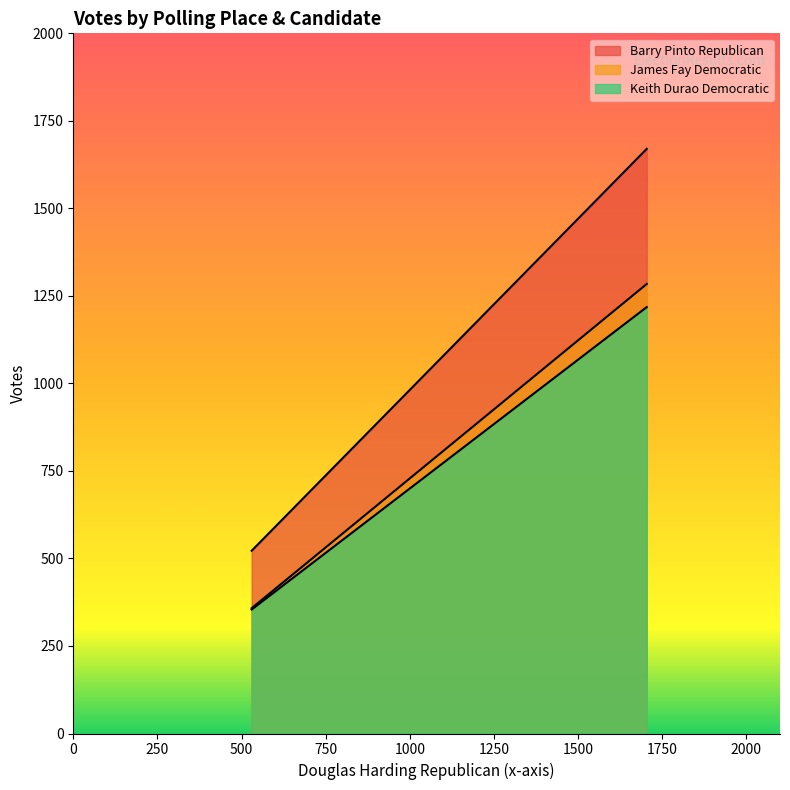

True or false: Keith Durao Democratic has a value of 144 at 2-Crystal Lake School.

False